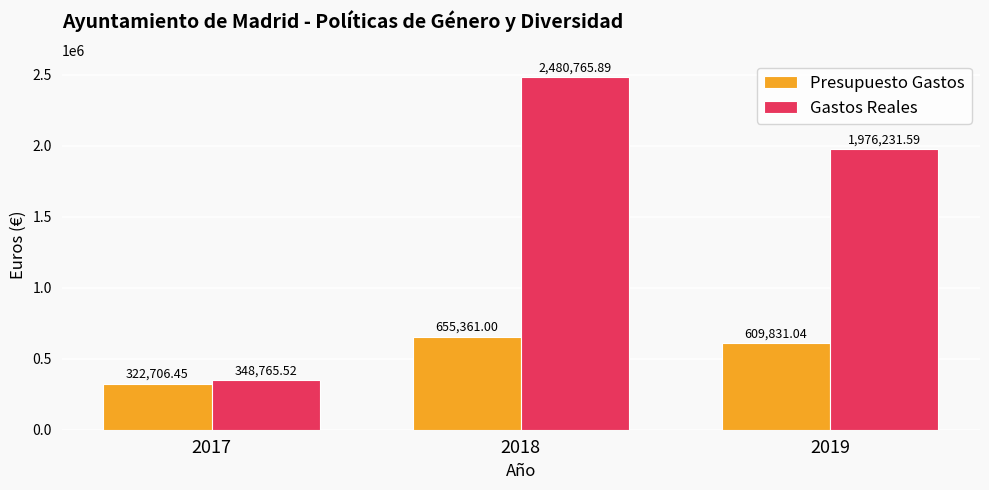

Reading left to right, list all the values displayed in this chart.

Presupuesto Gastos: 2017=322706.5	2018=655361.0	2019=609831.0
Gastos Reales: 2017=348765.5	2018=2480765.9	2019=1976231.6